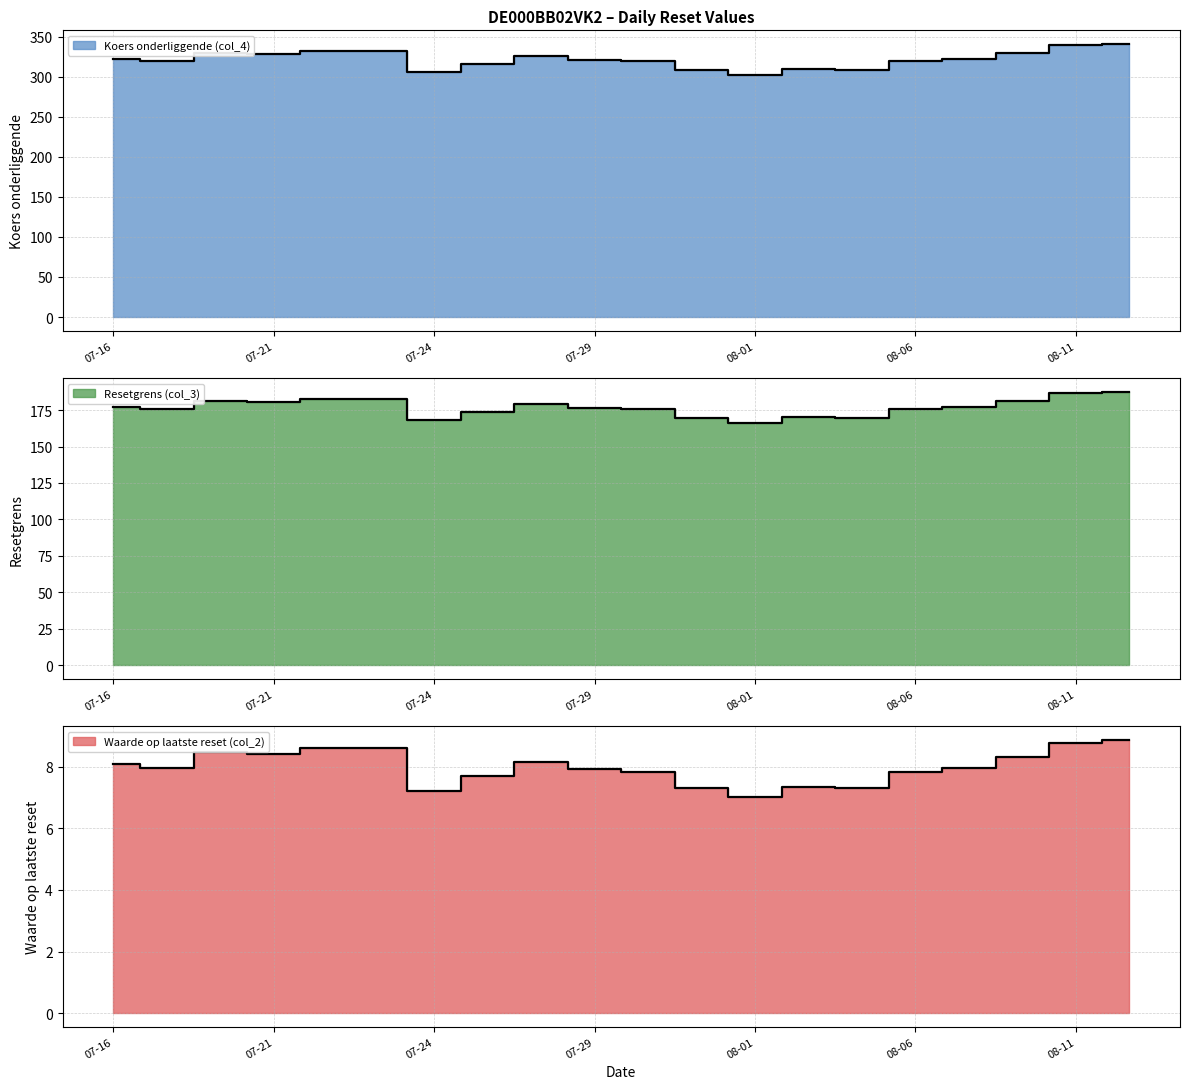

The Waarde op laatste reset (col_2) series shows 7.9 at 2025-07-29. True or false?

True